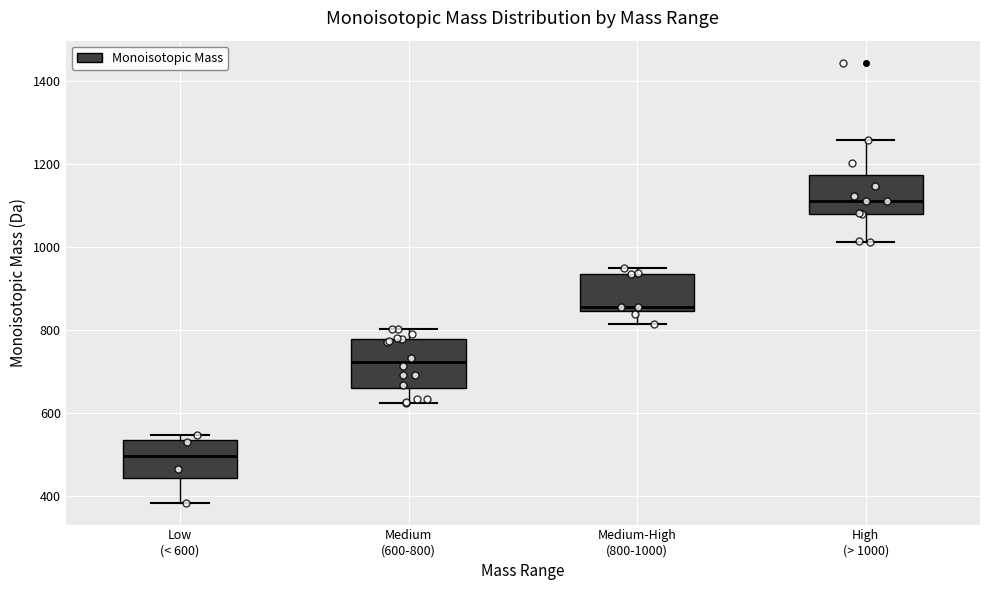

Where does the lower whisker of the box for High (> 1000) end on the y-axis? The values are not printed on the chart, so give them approximately, as read against the axis.

1020